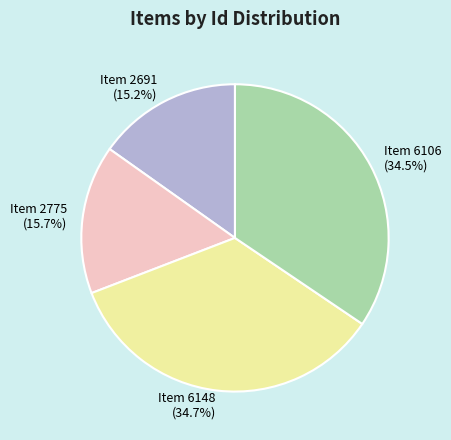

Is there any slice that represents more than half of the pie?

No